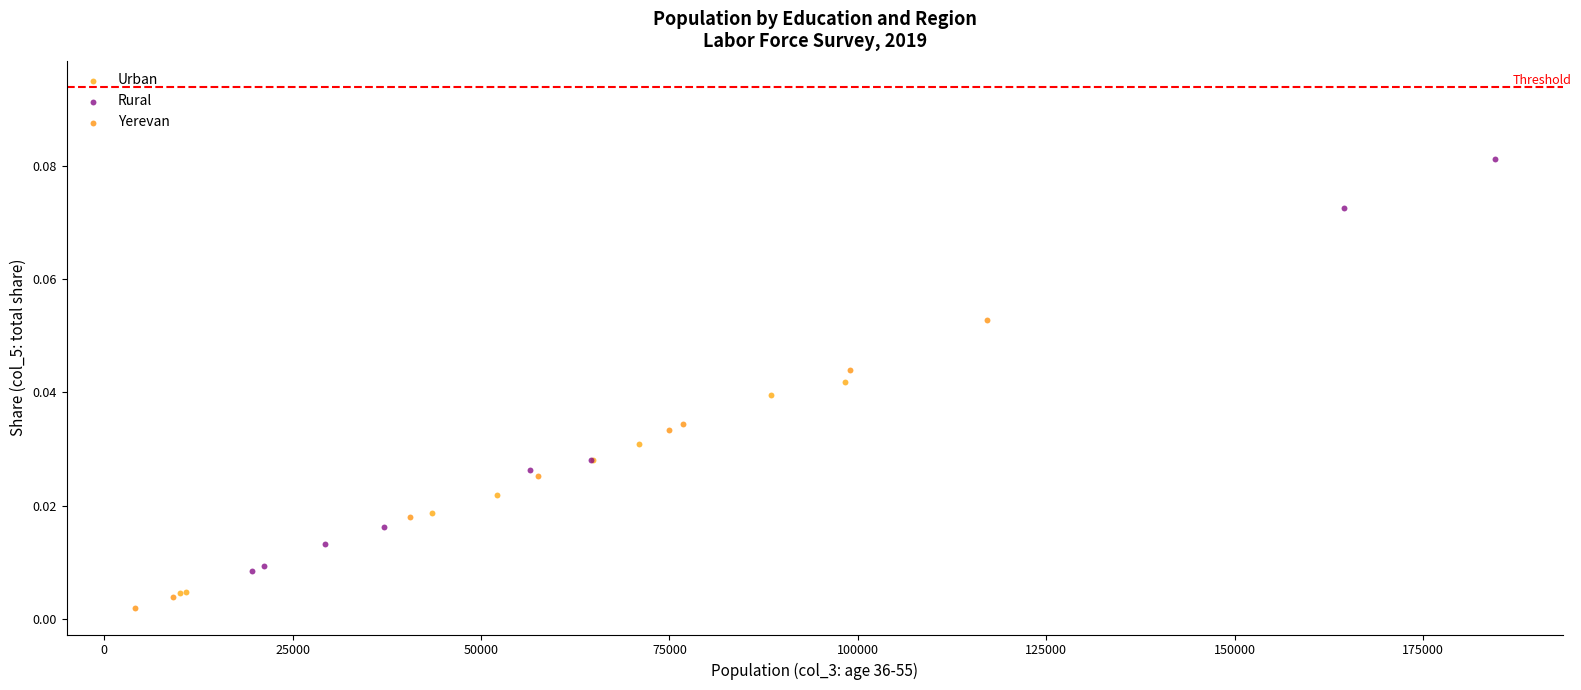

Which series has the largest Y range (max minus min)?

Rural